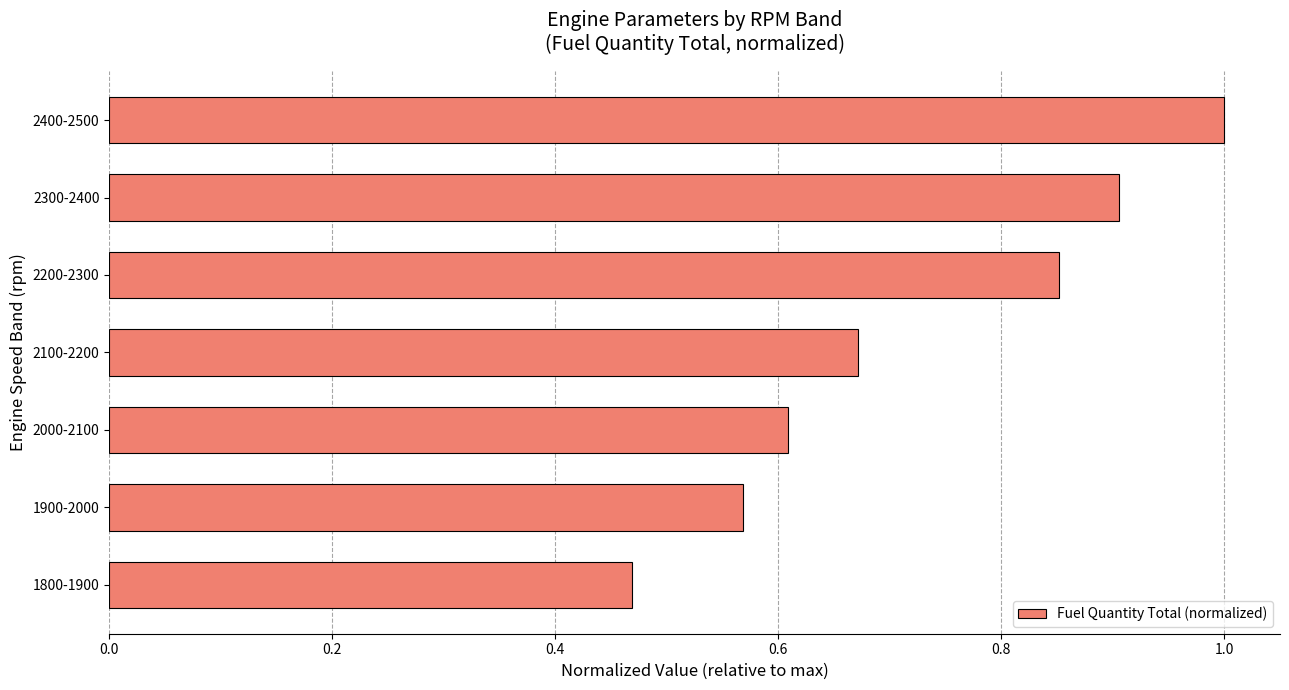

What is the greatest value displayed?

1.0